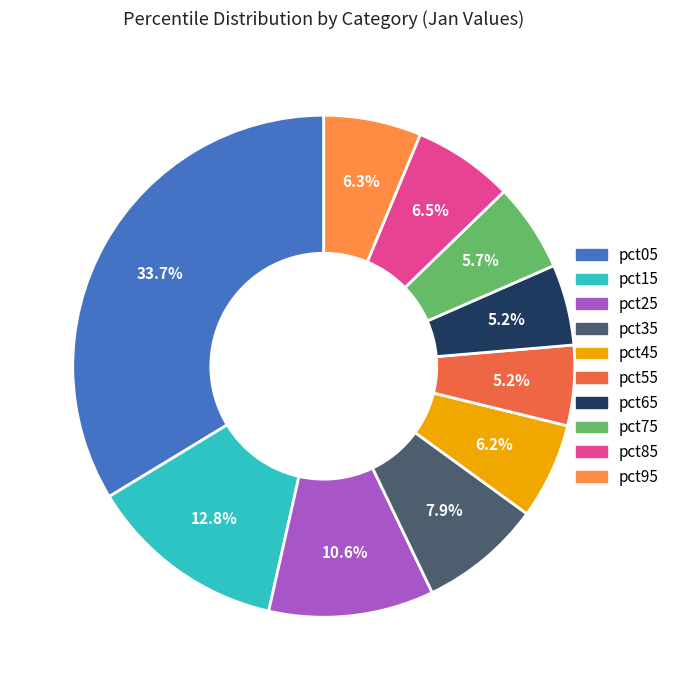

Is there any slice that represents more than half of the pie?

No